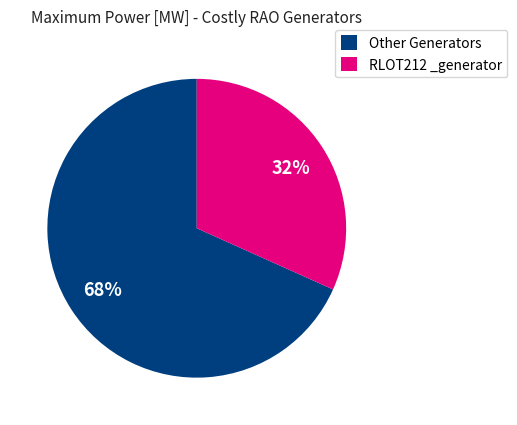

Which slice is the smallest?

RLOT212 _generator